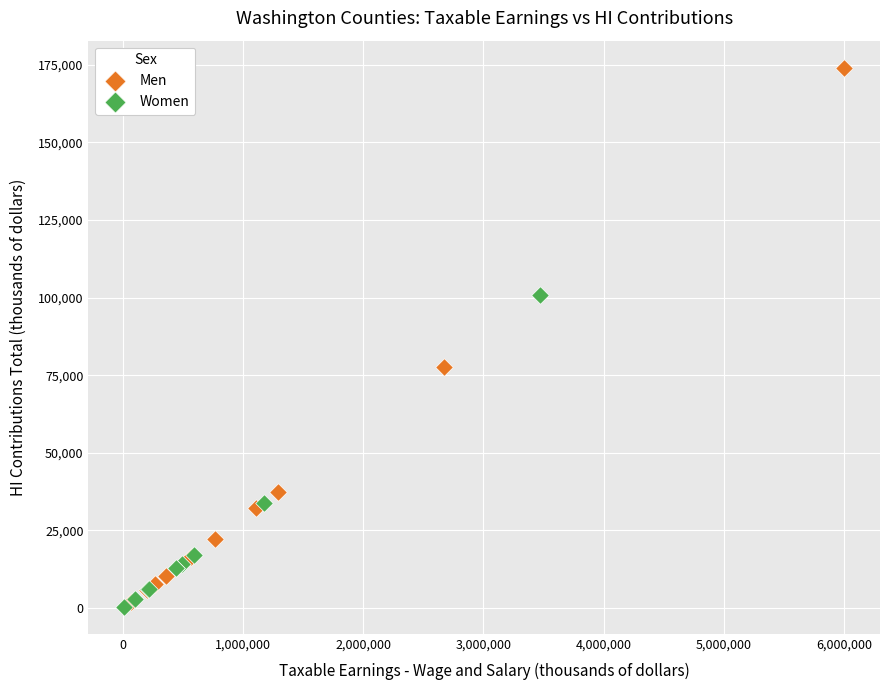

Which series has the largest Y range (max minus min)?

Men